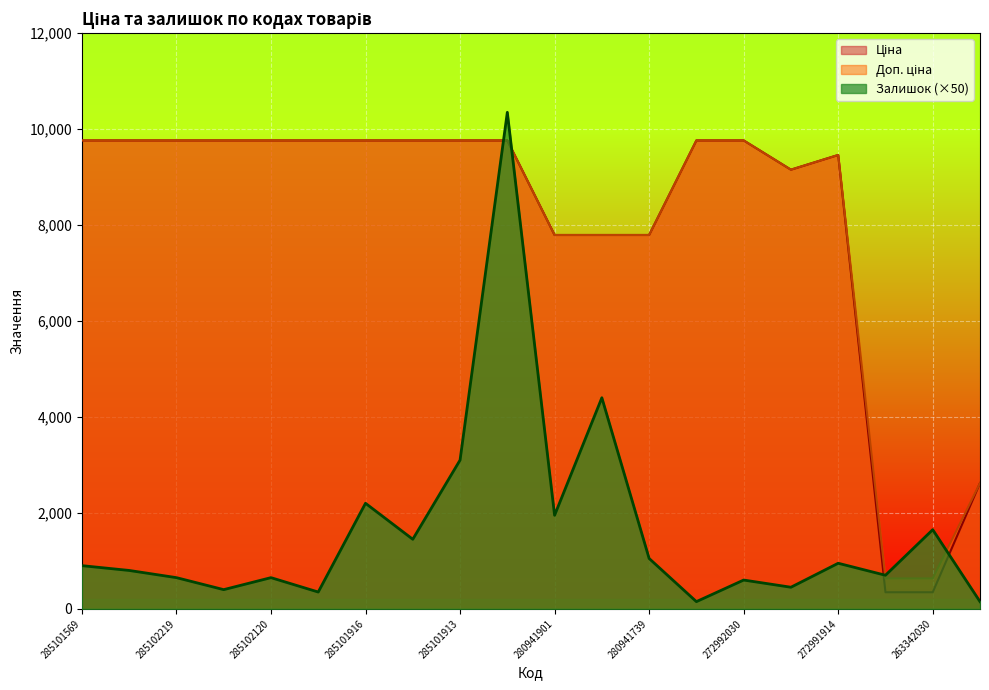

What is the sum of the Залишок values at 263341917 and 272992030?

750.0